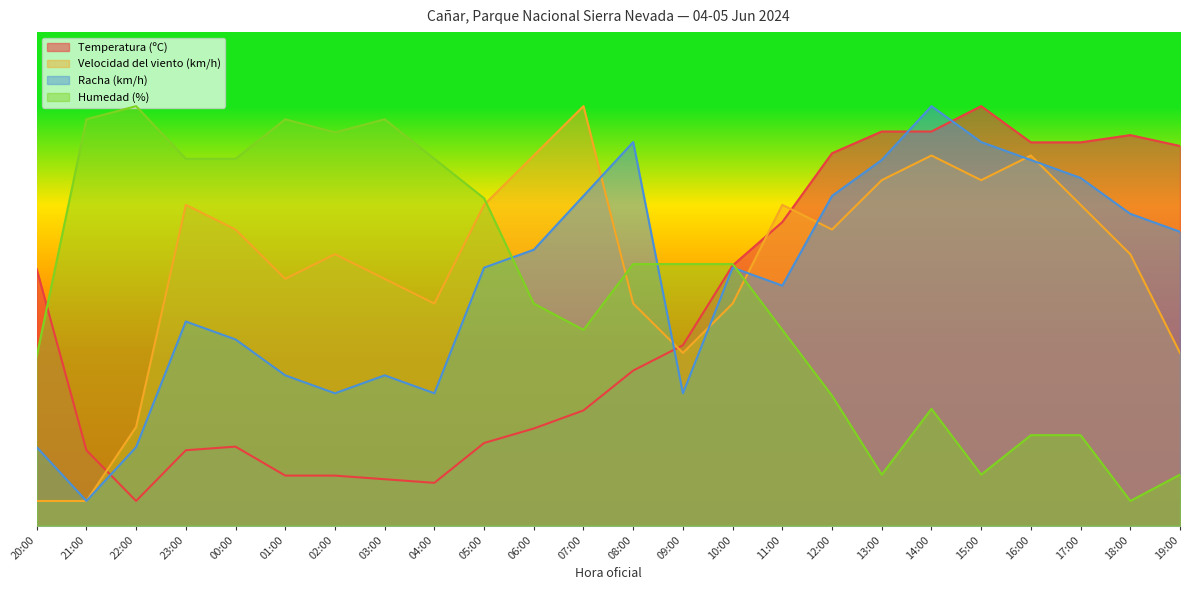

How many distinct data groups are displayed?

4